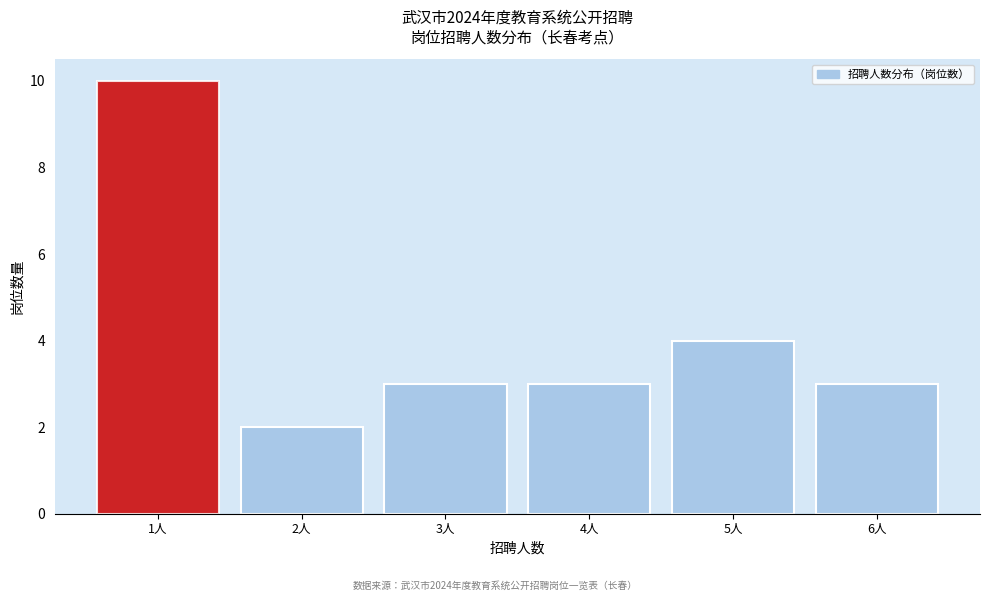

Which range on the x-axis has the tallest bar?

0.5 to 1.5